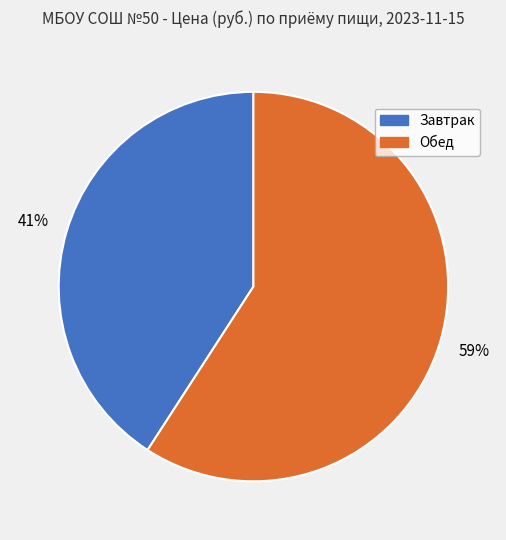

To the nearest percent, what is the combined percentage of Обед and Завтрак?

100%